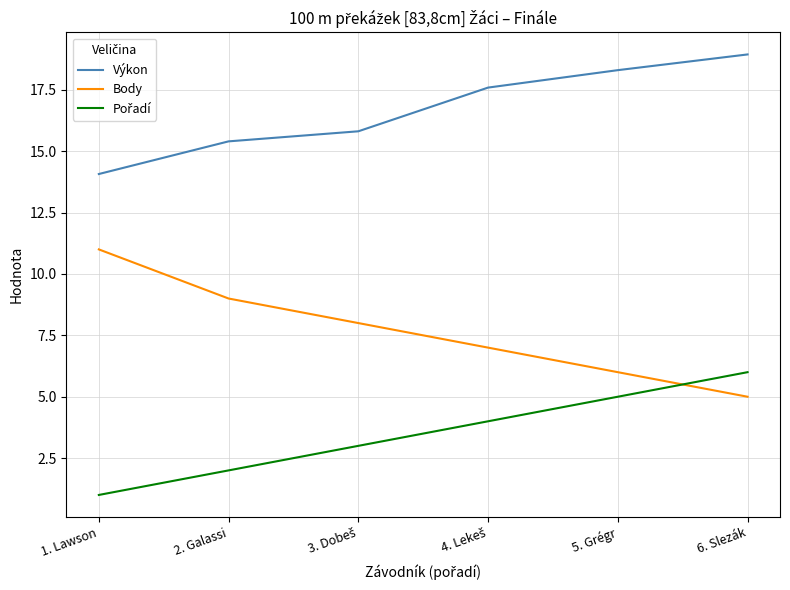

What is the minimum value shown in the chart?

1.0